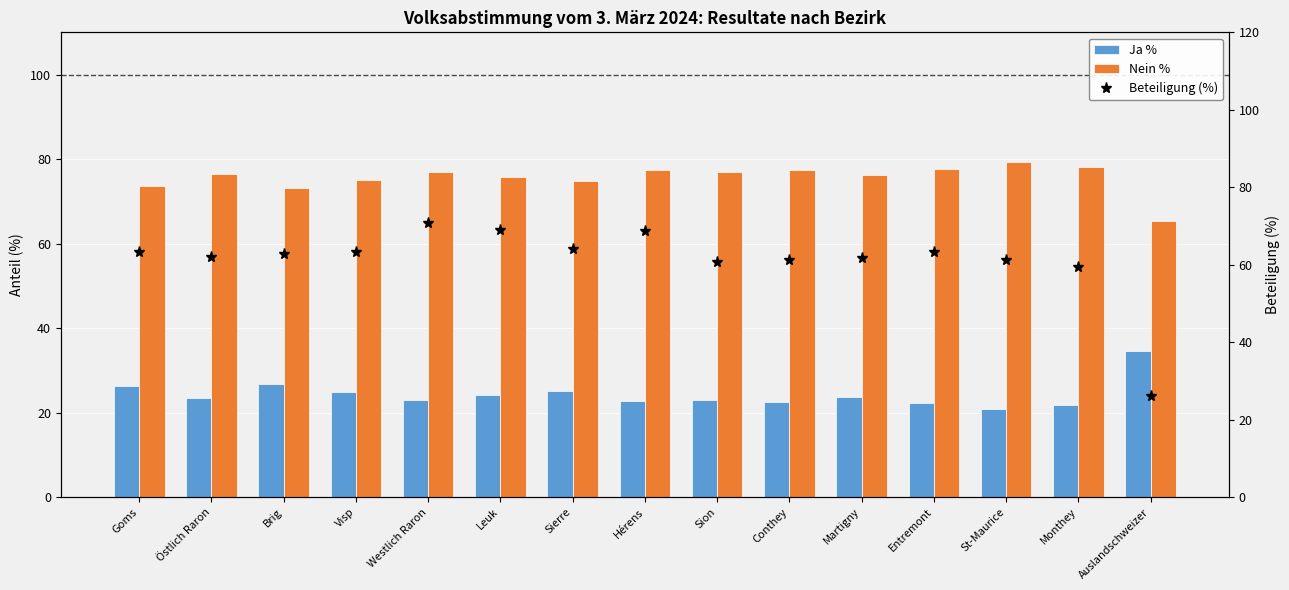

What is the difference between the Nein % values at Martigny and Monthey?

1.8